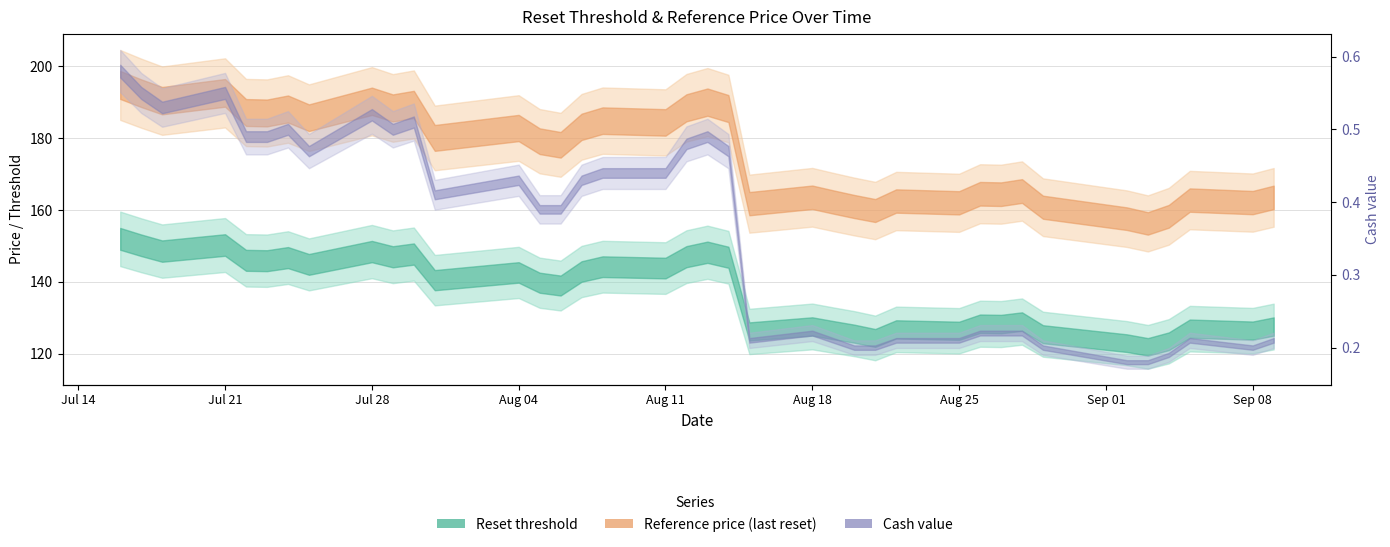

What is the value of the Cash value point at the 6th from the left?

0.5